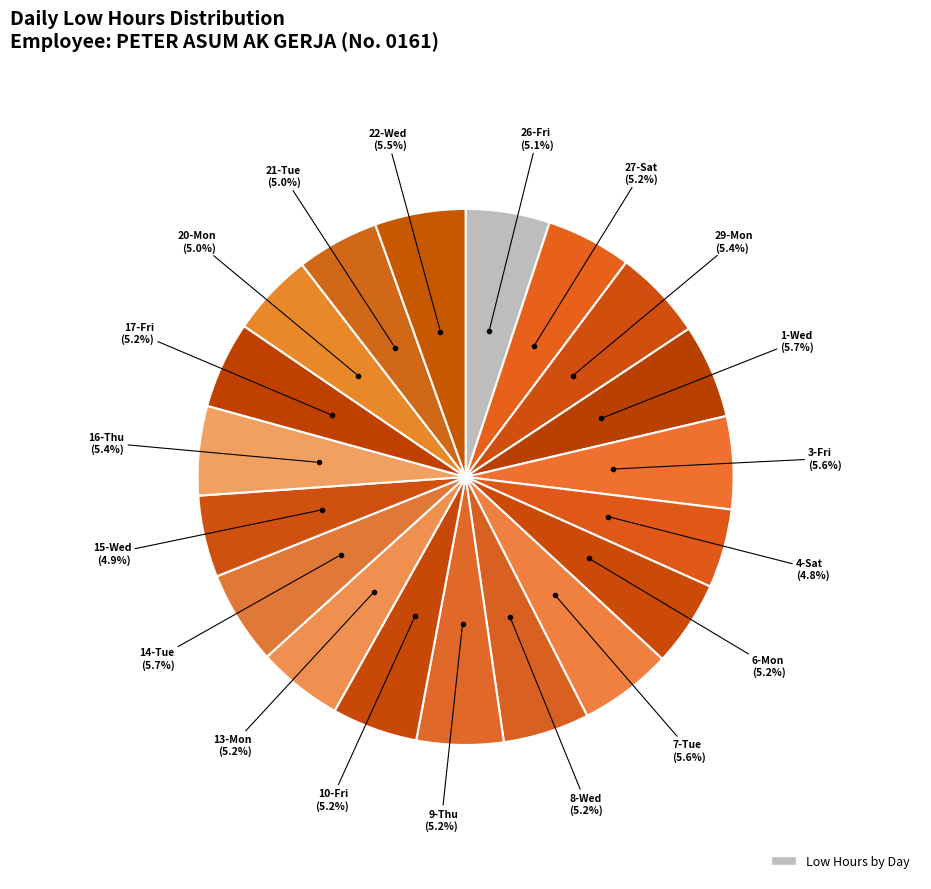

Count the number of slices in the pie.

19